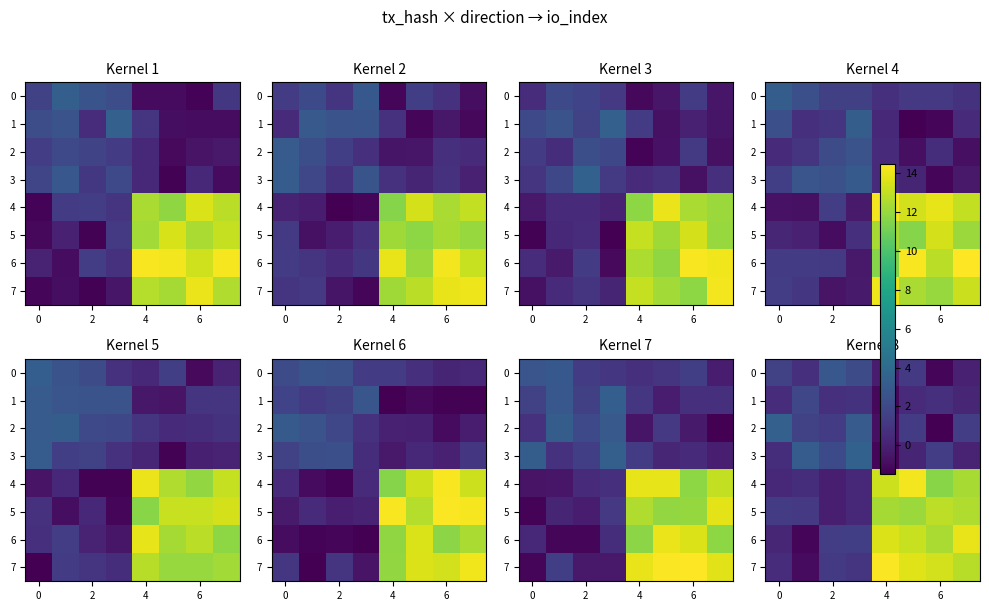

How many distinct data groups are displayed?

8